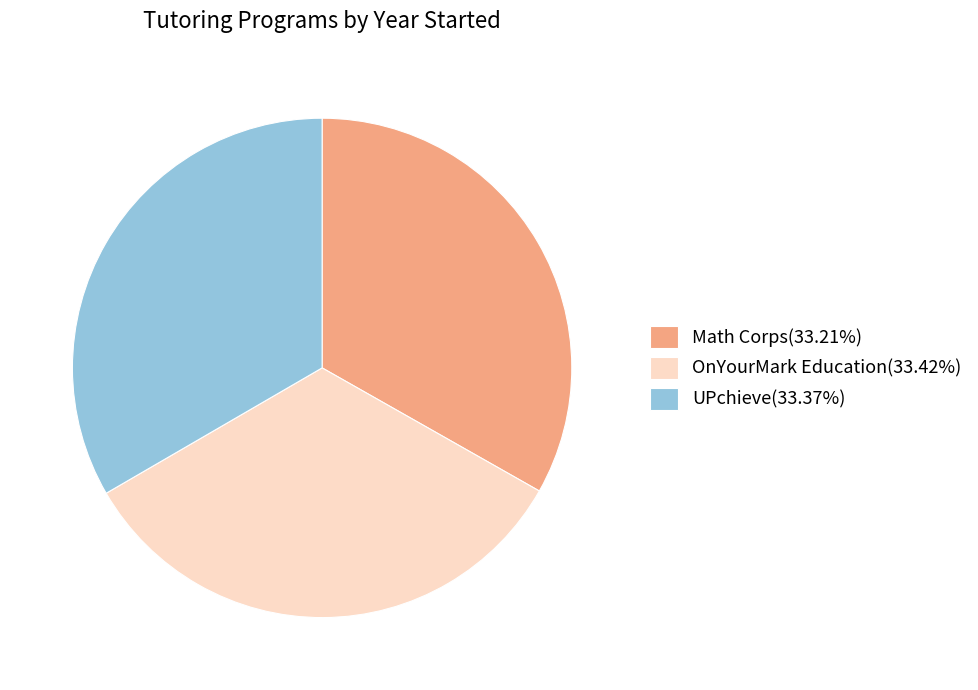

What is the ratio of the value at Math Corps(33.21%) to the value at OnYourMark Education(33.42%)?

1.0